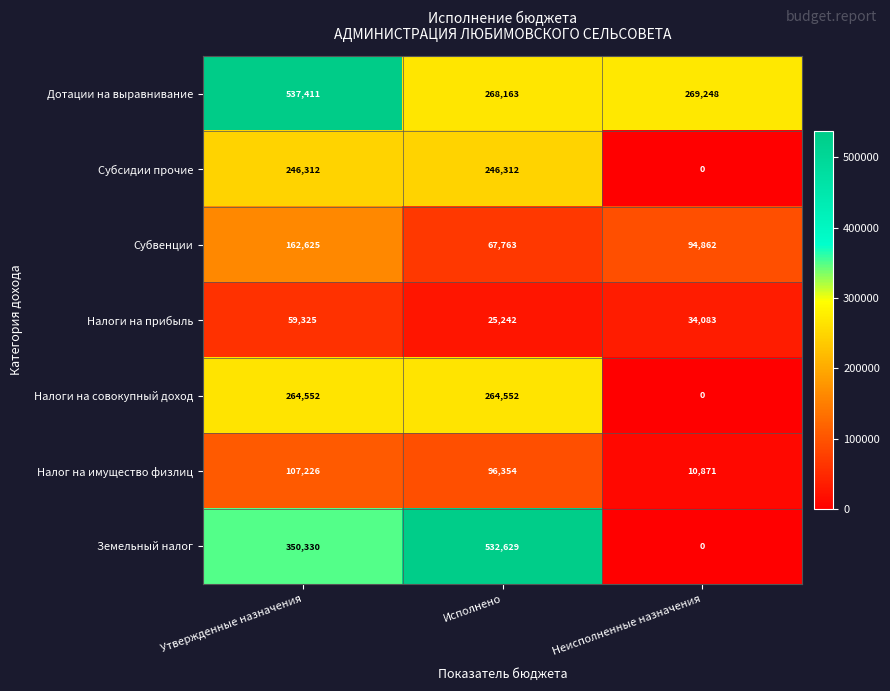

How many series are shown in this chart?

7